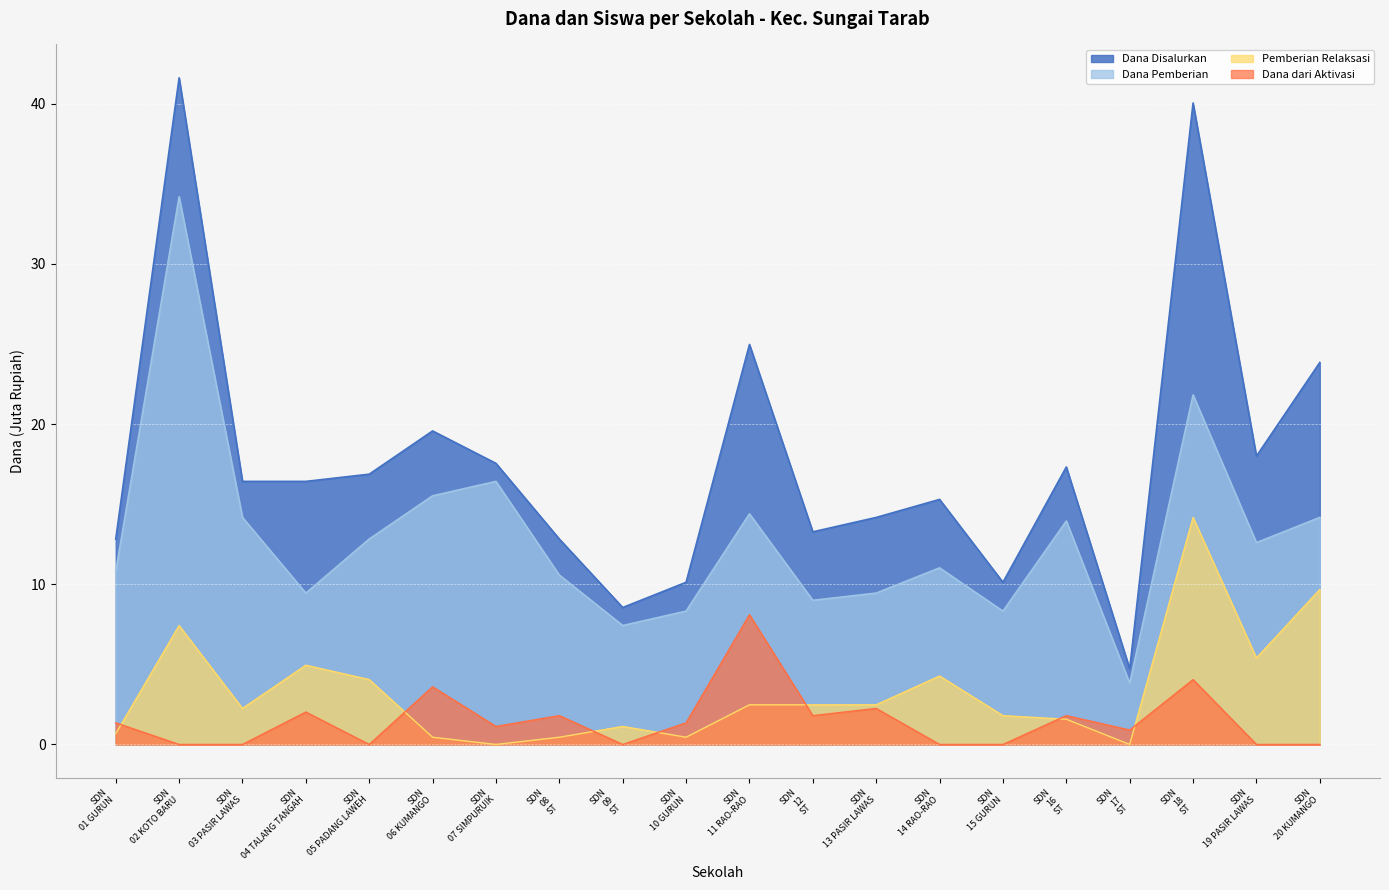

At which label is Dana Disalurkan closest to 23?

SDN
20 KUMANGO